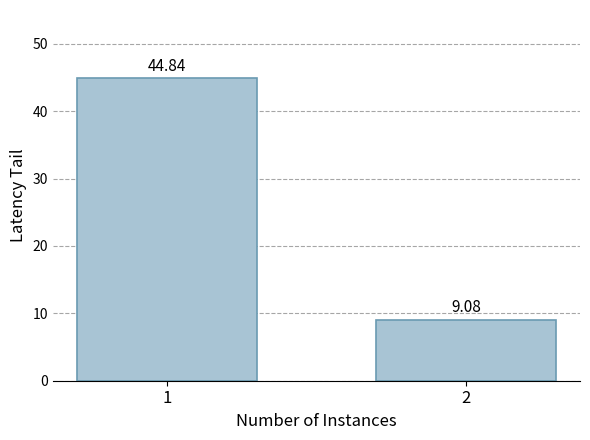

Does the chart contain any negative values?

No